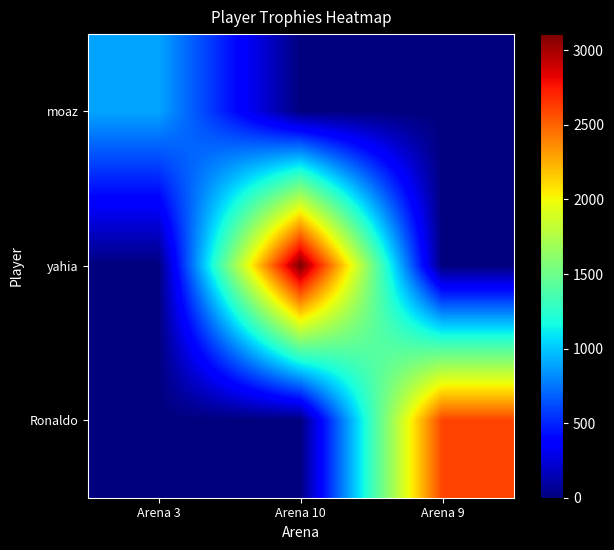

Which category has the lowest value across all series?

Arena 10